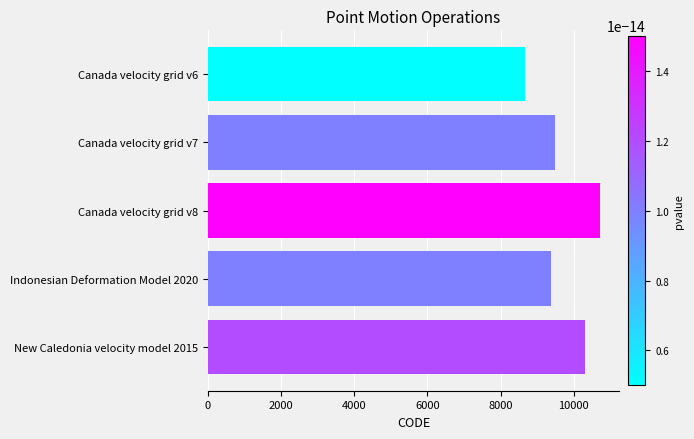

List the labels in order of value, largest first.

Canada velocity grid v8, New Caledonia velocity model 2015, Canada velocity grid v7, Indonesian Deformation Model 2020, Canada velocity grid v6